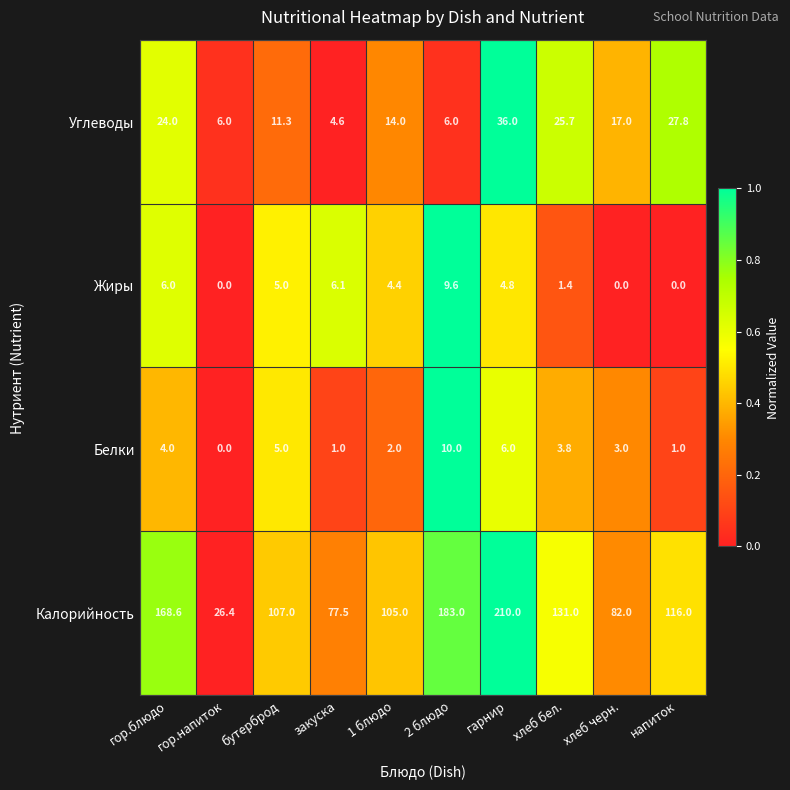

What is the difference between the Жиры values at бутерброд and закуска?

1.1